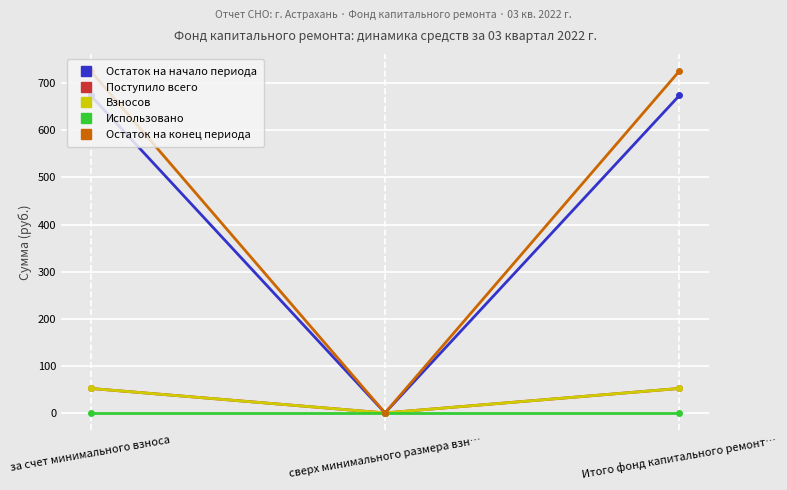

What is the difference between the maximum and minimum values in the Остаток на конец периода series?

726.0